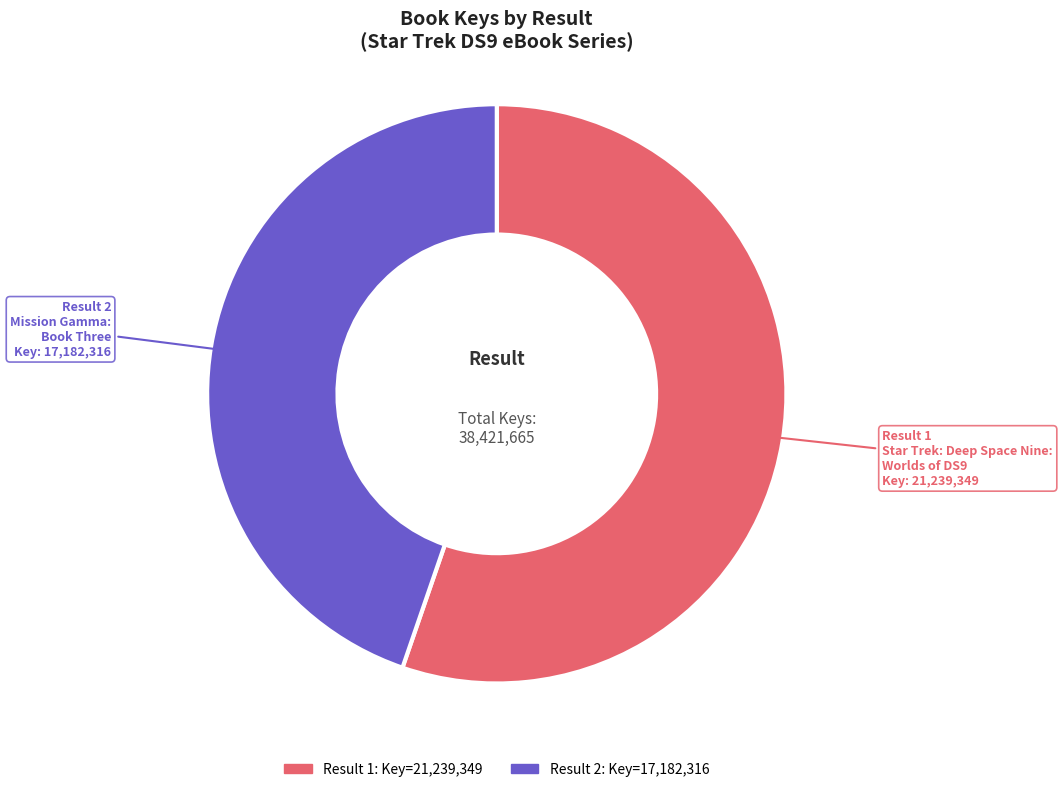

What is the ratio of the value at Result 2 to the value at Result 1?

0.8